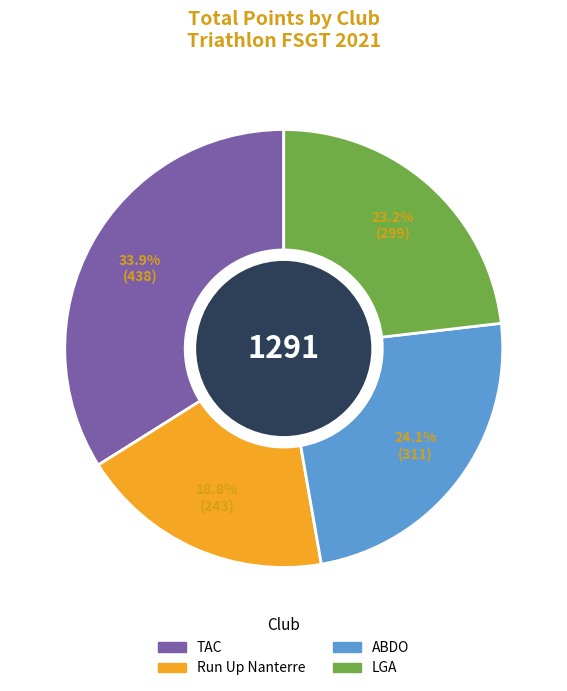

How many segments does this pie chart have?

4